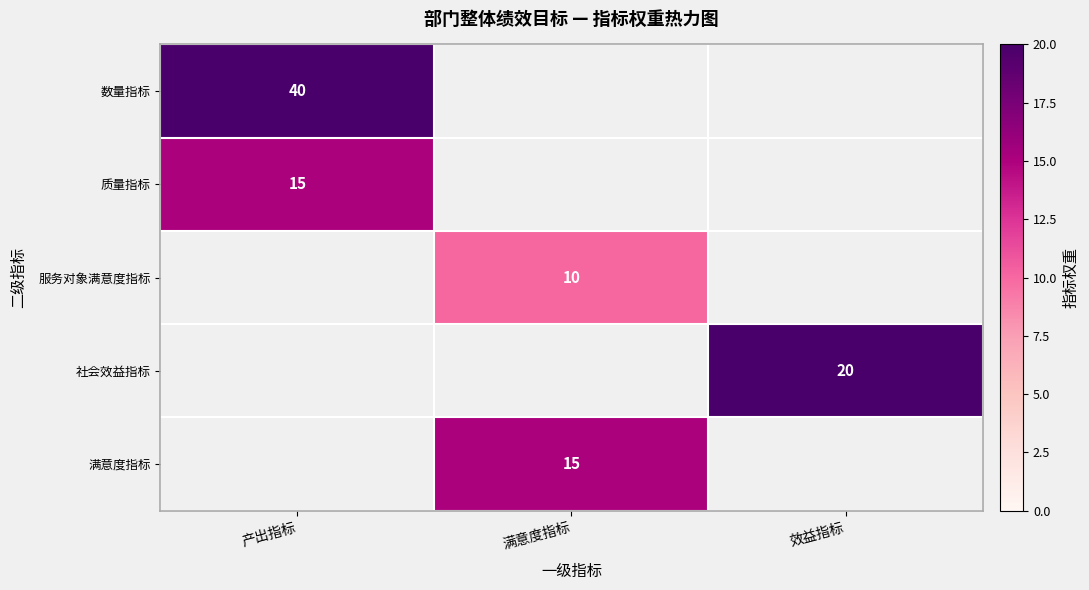

The value of 服务对象满意度指标 at 满意度指标 is 10. True or false?

True